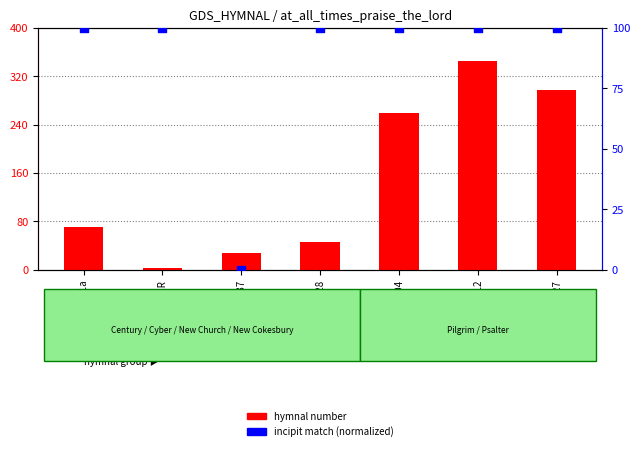

At which category is the sum across all series the highest?

PHRR1912